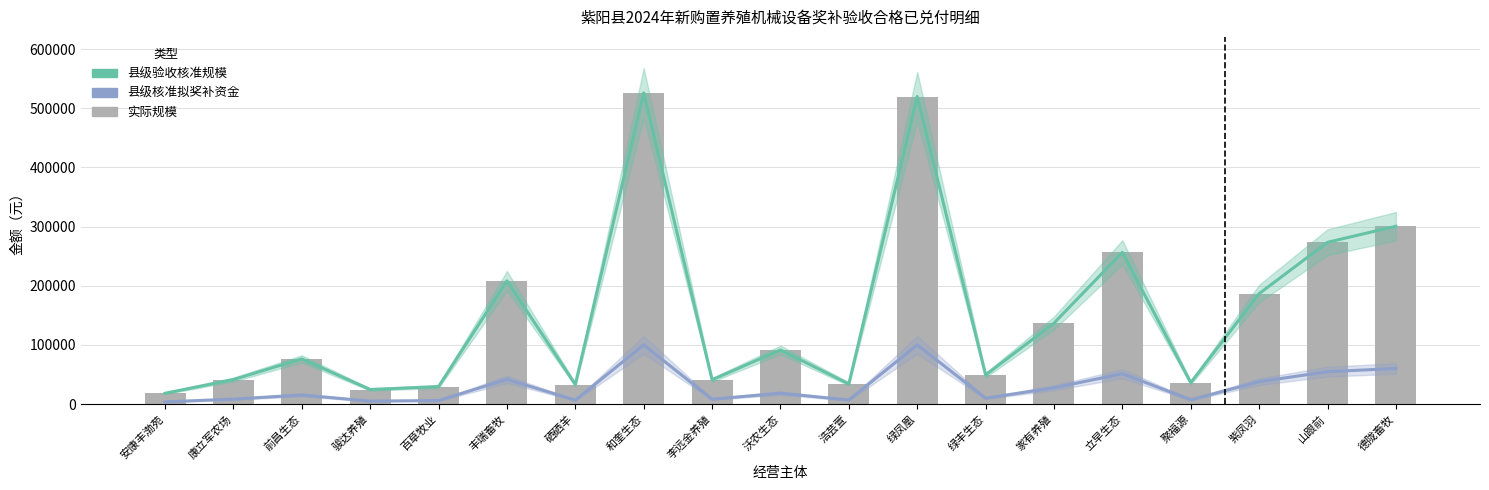

True or false: 县级核准拟奖补资金 has a value of 26358 at 紫凤羽.

False